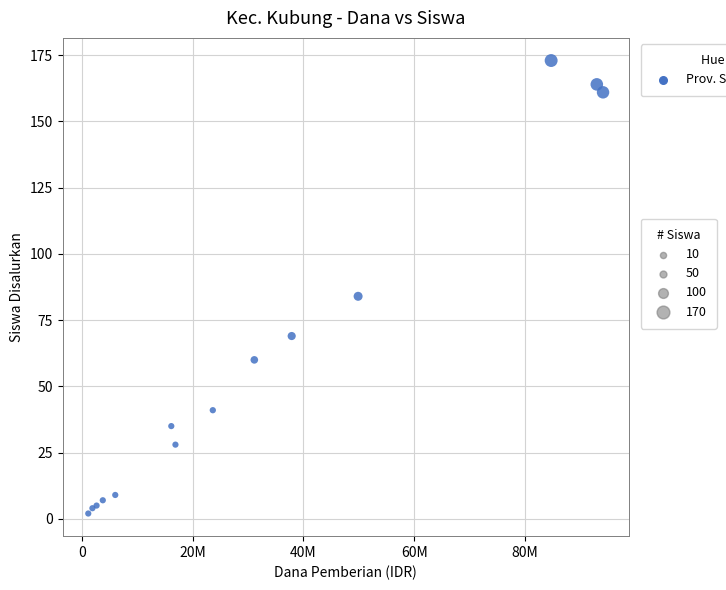

What Y value in the scatter plot is closest to 87?

84